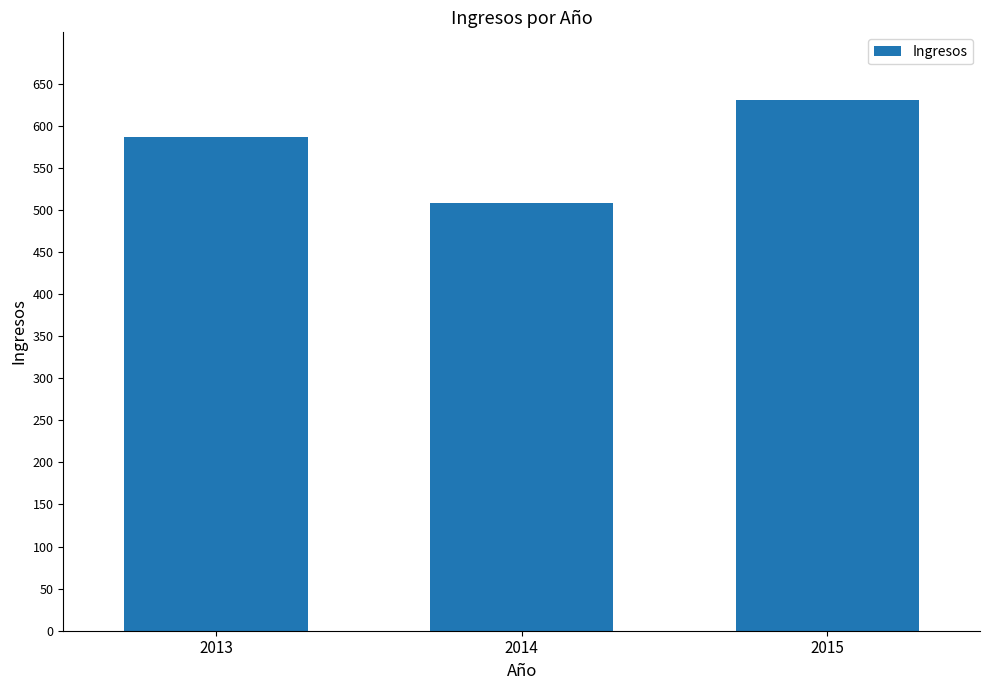

List the labels in order of value, largest first.

2015, 2013, 2014